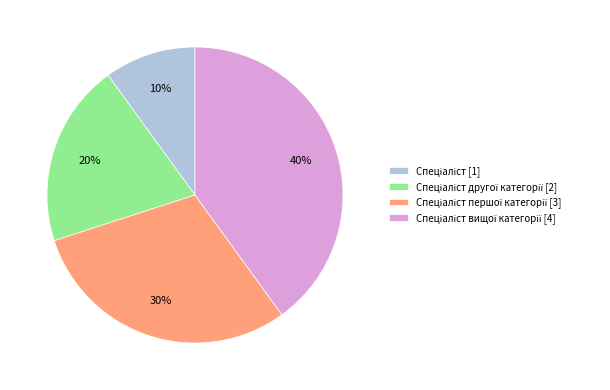

Is there any slice that represents more than half of the pie?

No